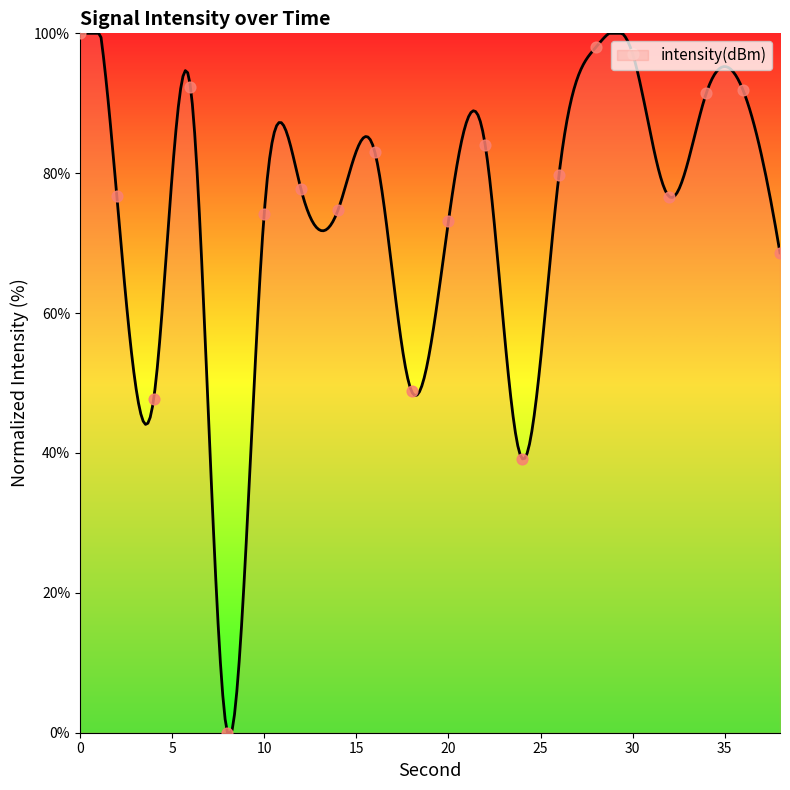

What is the change in value from 20 to 28?

+24.9